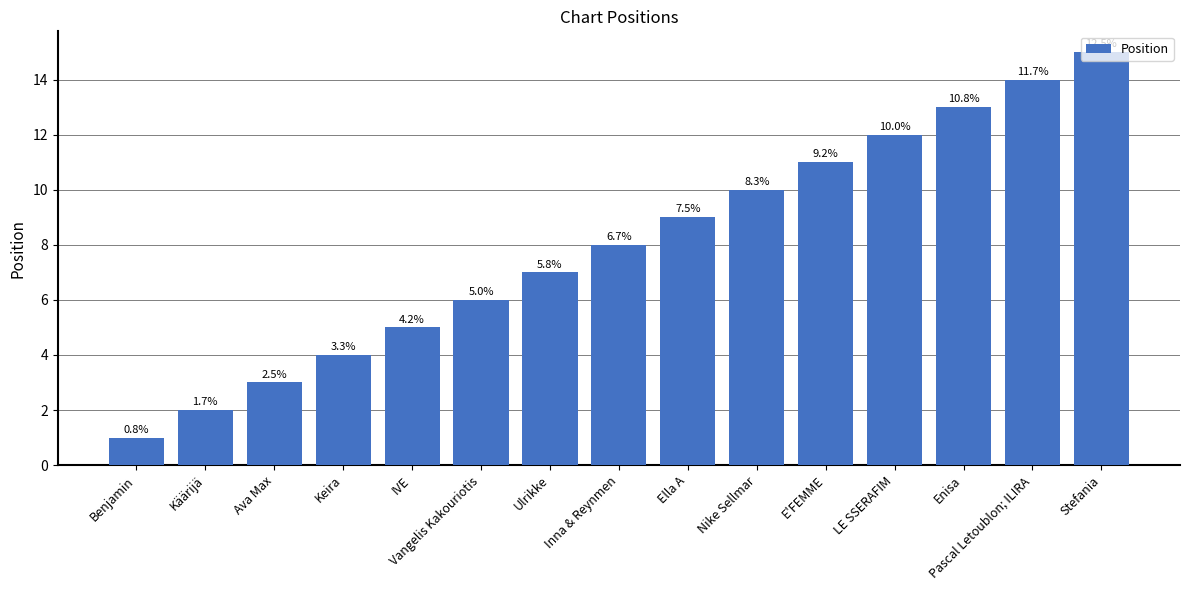

Are the bars horizontal?

No